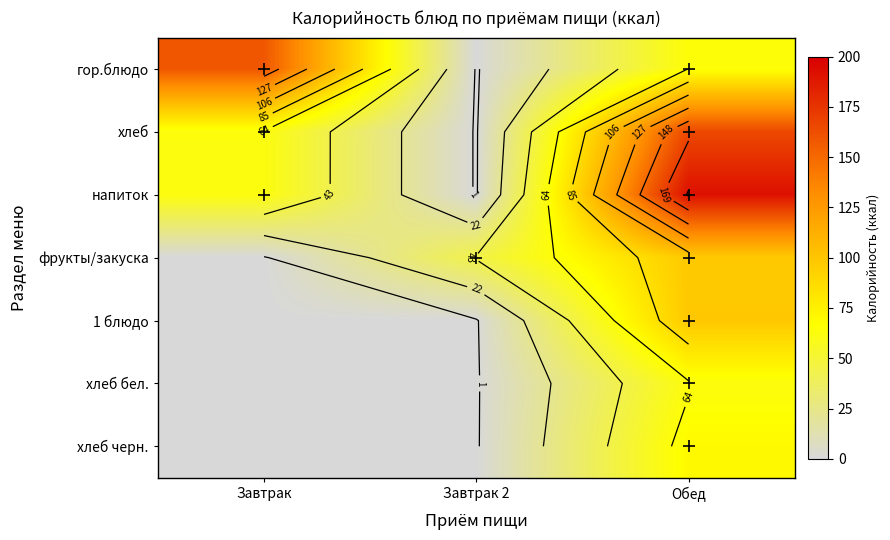

What is the total value across all series at Завтрак?

284.1